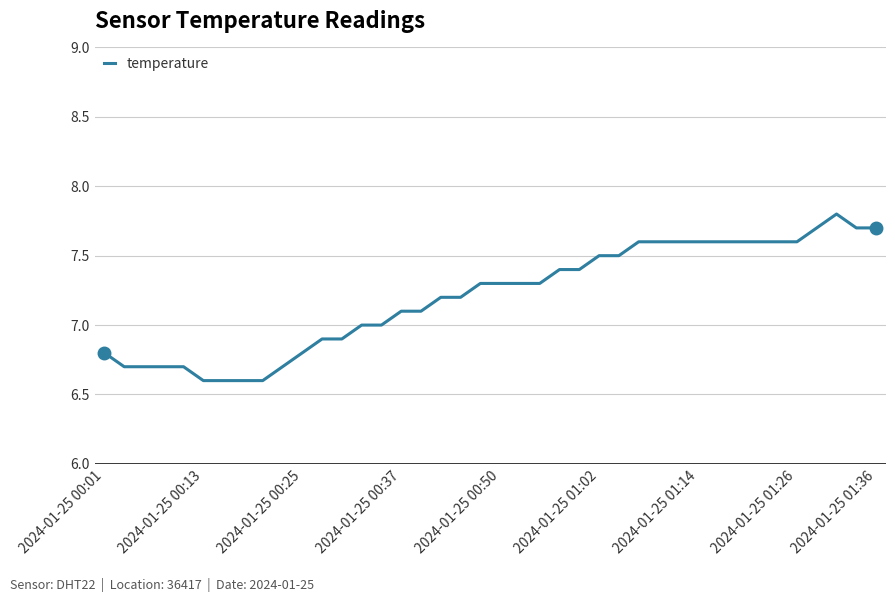

What is the difference between the maximum and minimum values?

1.2